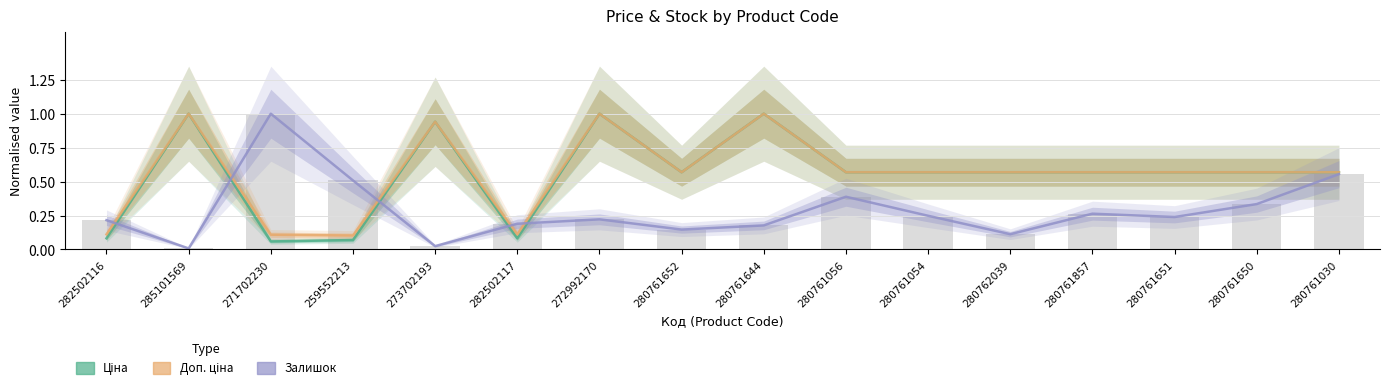

Read the Залишок value at 280761054.

0.2